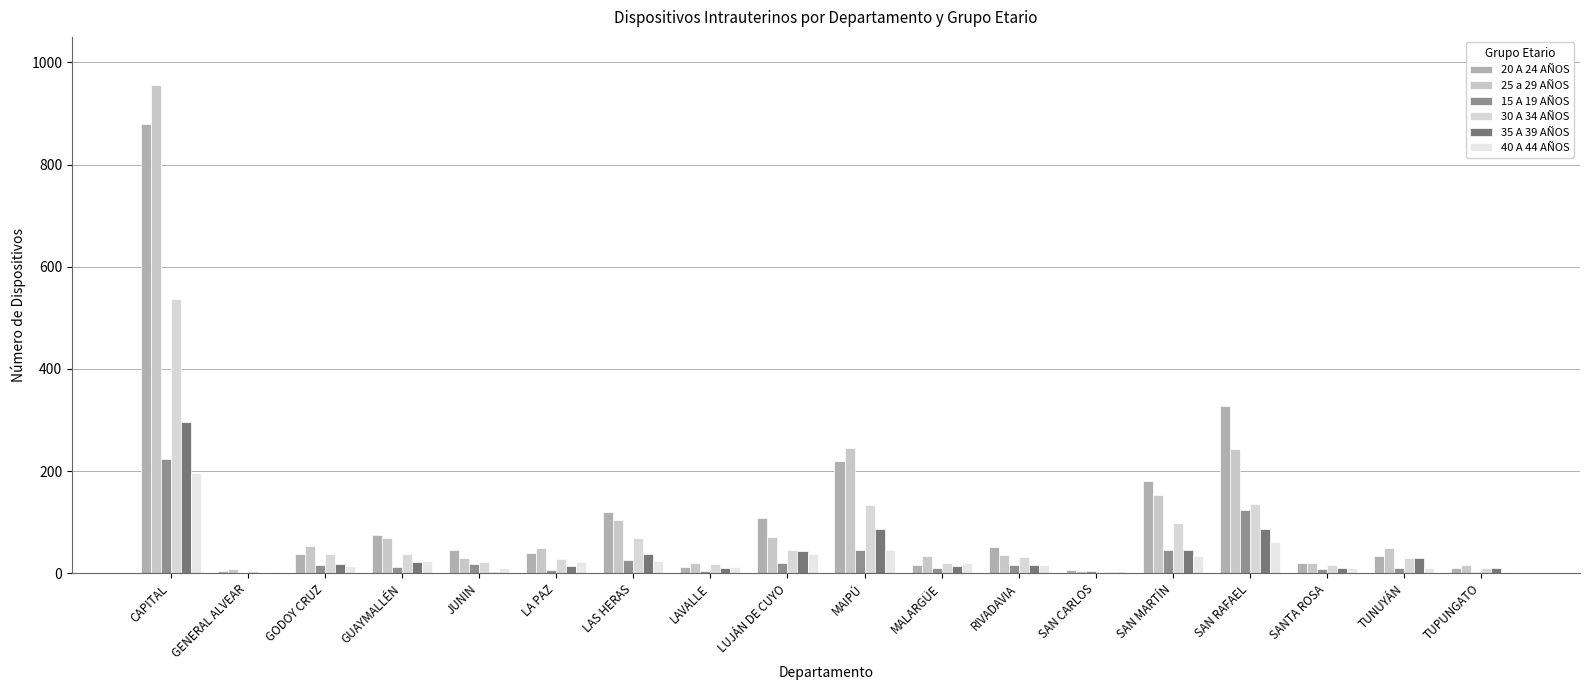

Which category has the lowest value in the 15 A 19 AÑOS series?

GENERAL ALVEAR